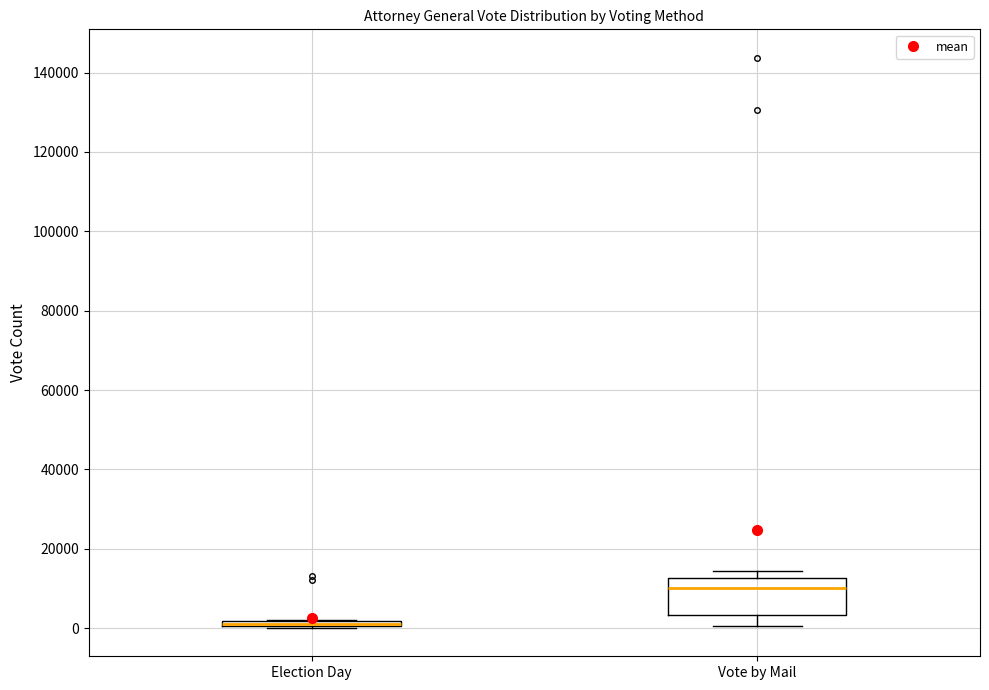

Where is the lower edge of the box for Election Day on the y-axis? The values are not printed on the chart, so give them approximately, as read against the axis.

0